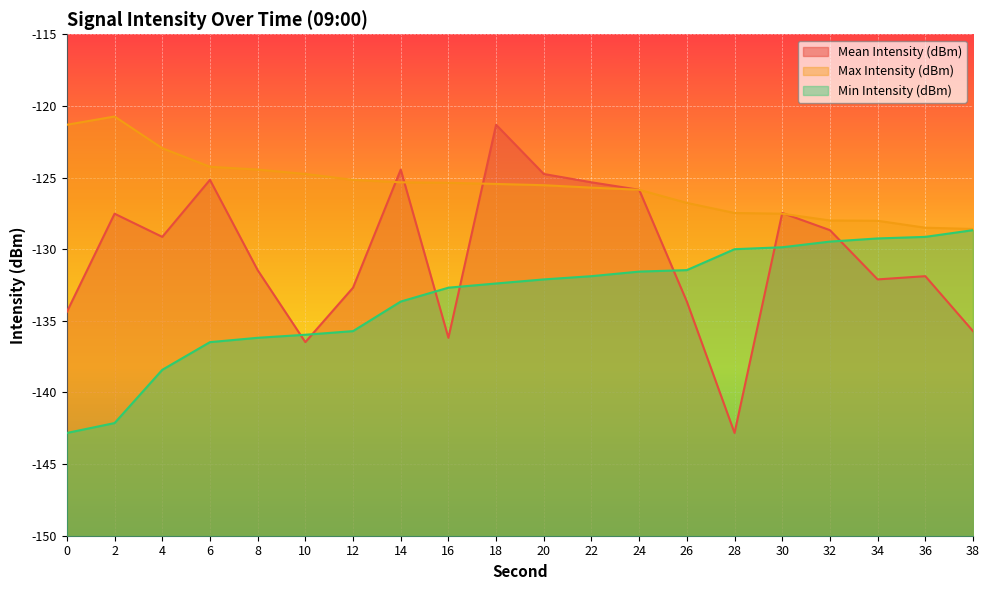

Which series has the largest range (max minus min)?

Mean Intensity (dBm)